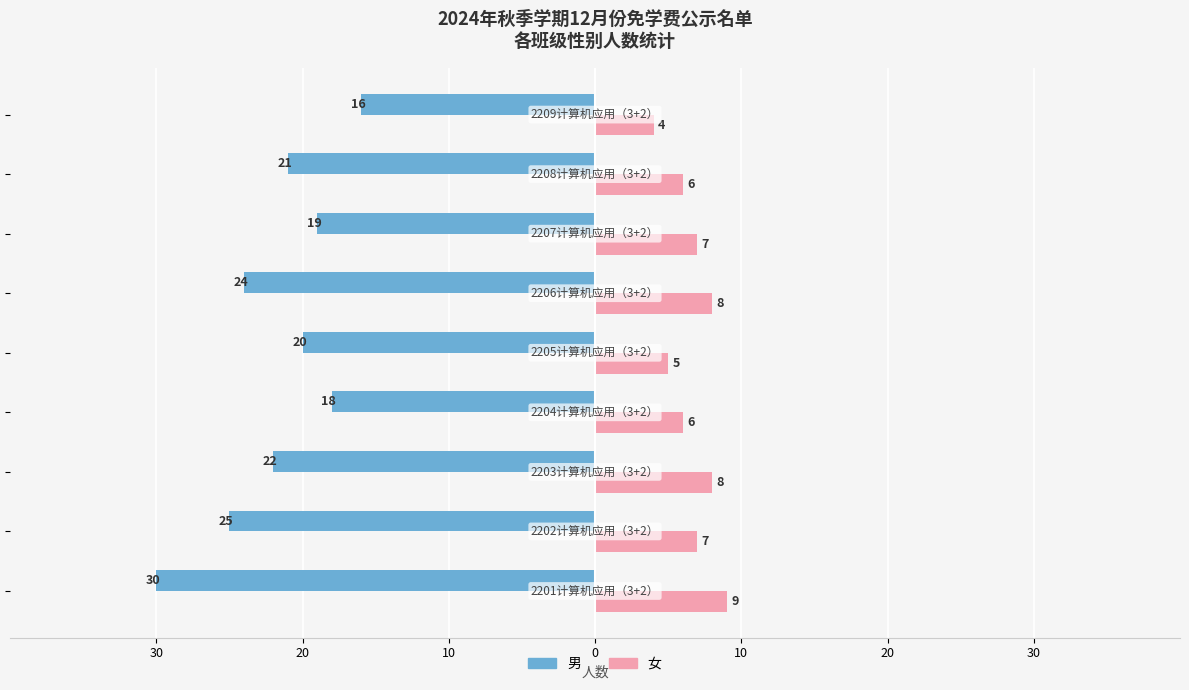

What are all the series names shown in the legend?

男, 女